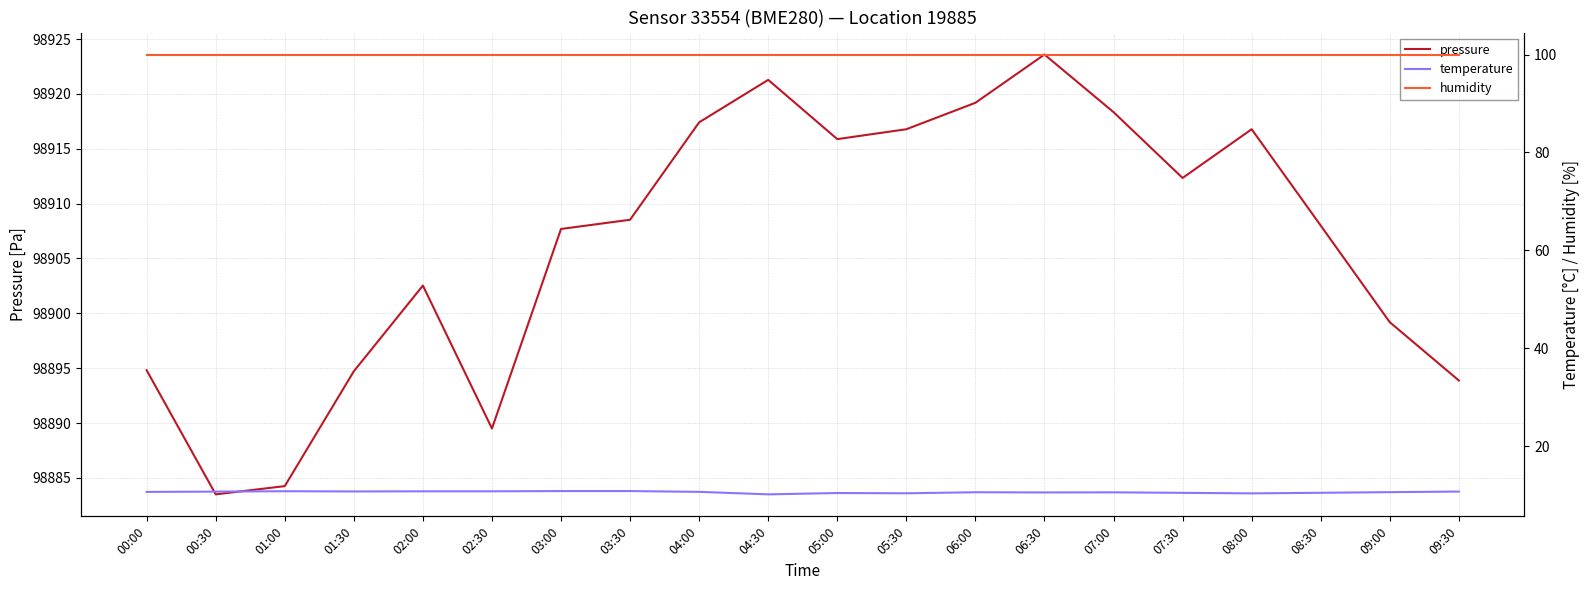

How many lines are shown in the chart?

3